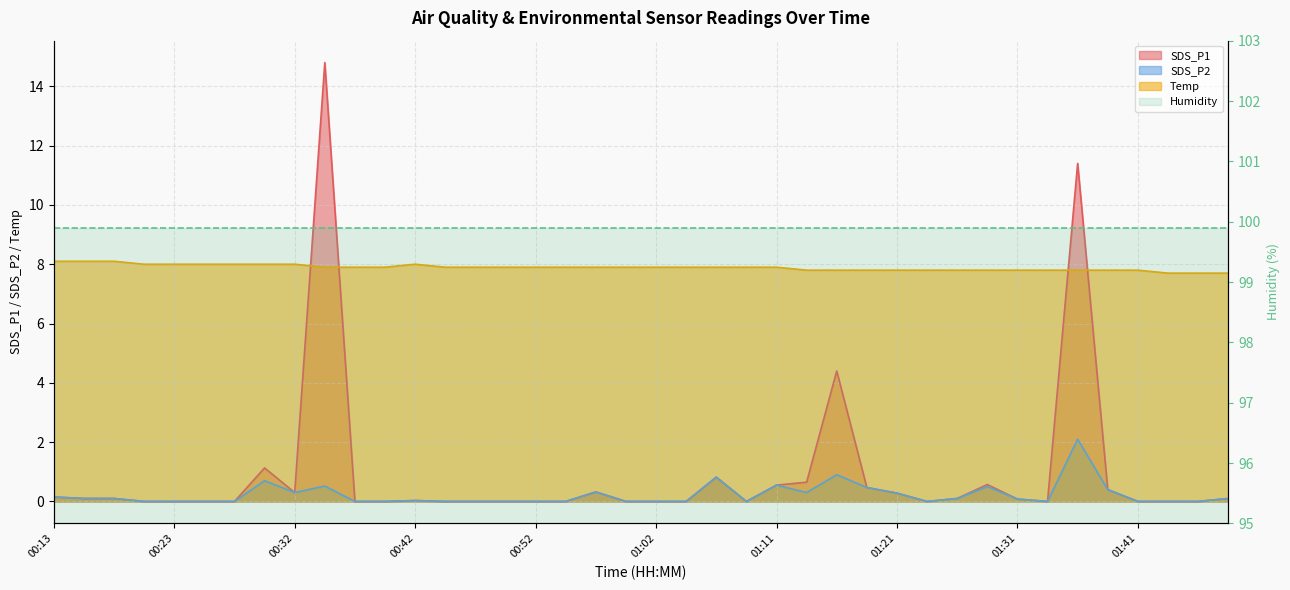

Which category has the lowest value across all series?

00:20